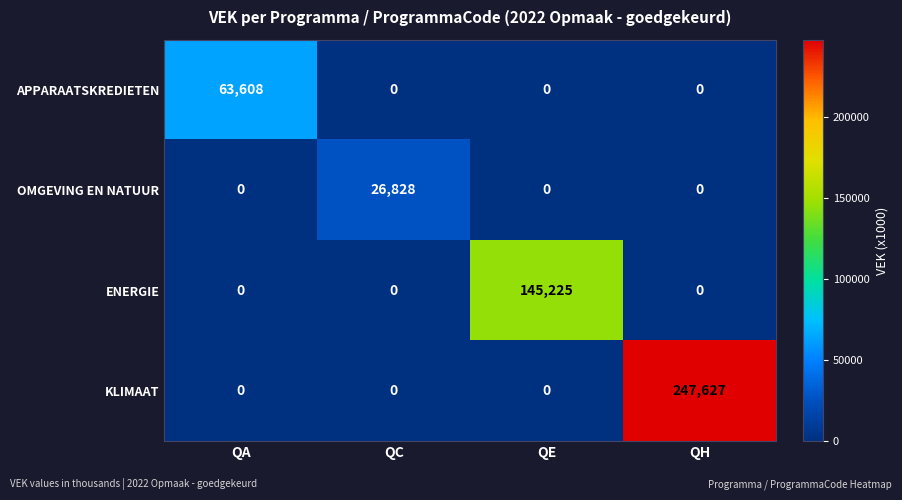

What is the sum of all APPARAATSKREDIETEN values?

63608